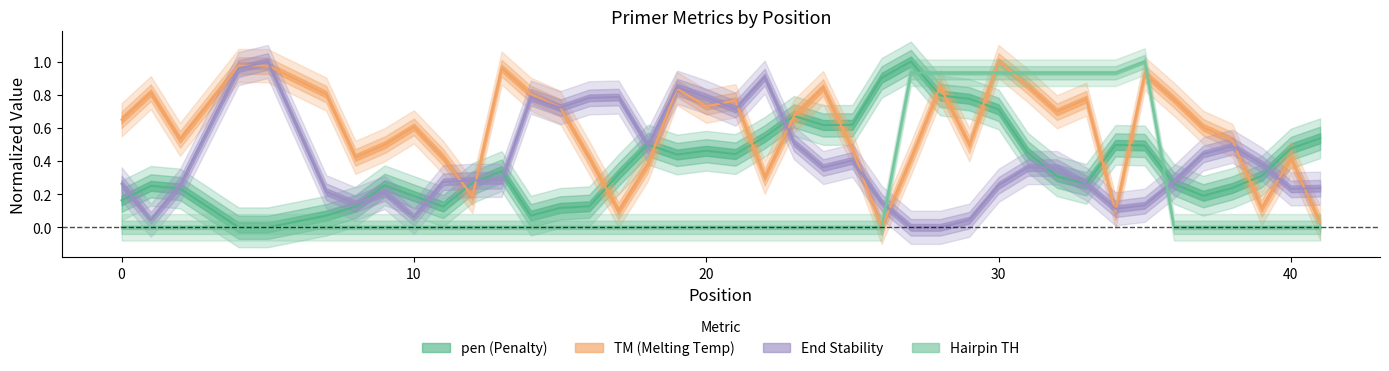

How many times do PRIMER_RIGHT_0_HAIRPIN_TH and PRIMER_RIGHT_0_TM cross each other?

3